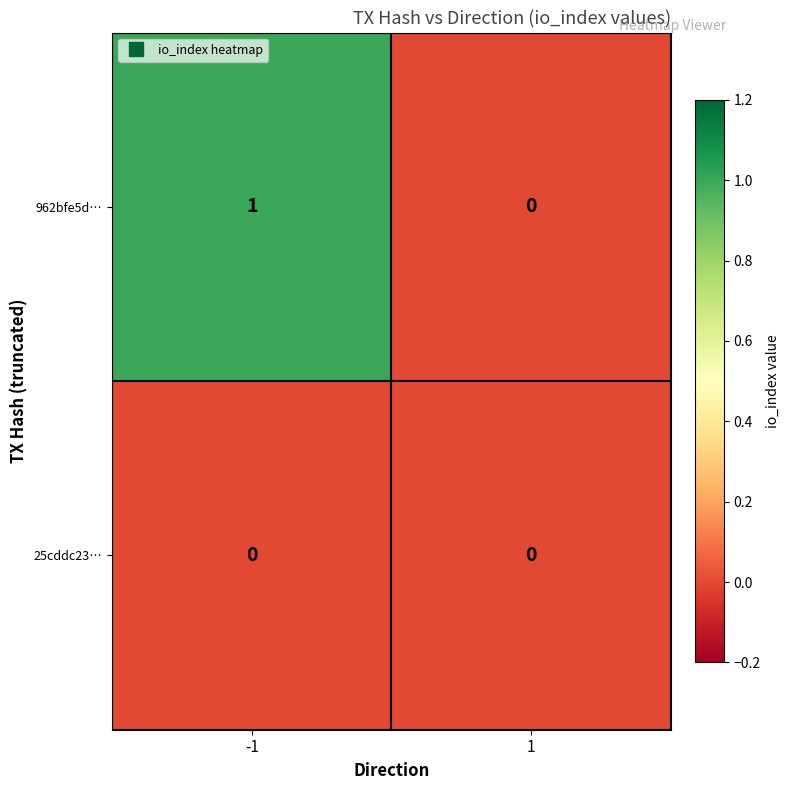

Reading left to right, transcribe all the data shown in this chart.

962bfe5d…: 1	0
25cddc23…: 0	0